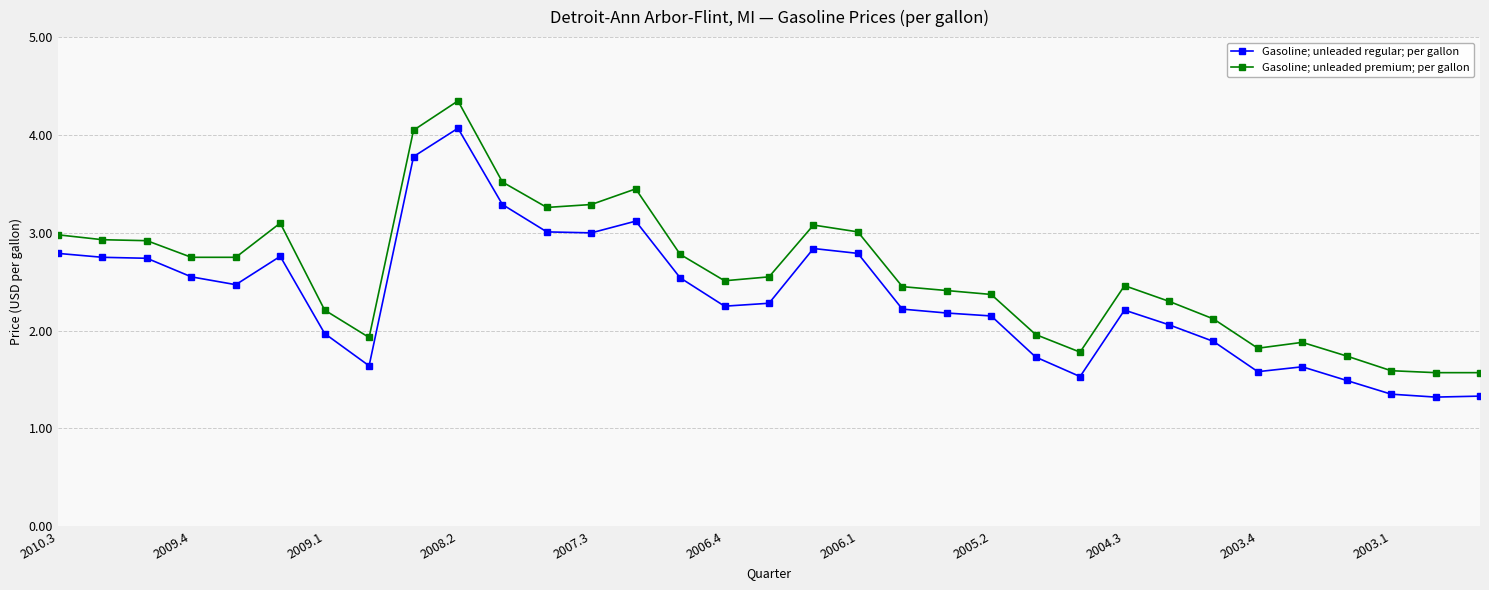

List the series in order of their peak value, lowest first.

Gasoline; unleaded regular; per gallon, Gasoline; unleaded premium; per gallon